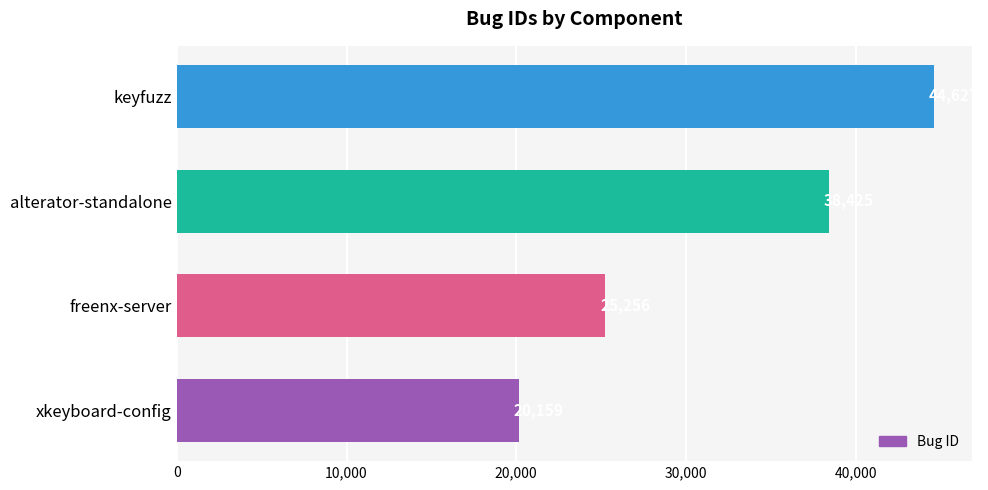

Reading top to bottom, extract all data points from this chart.

44627	38425	25256	20159